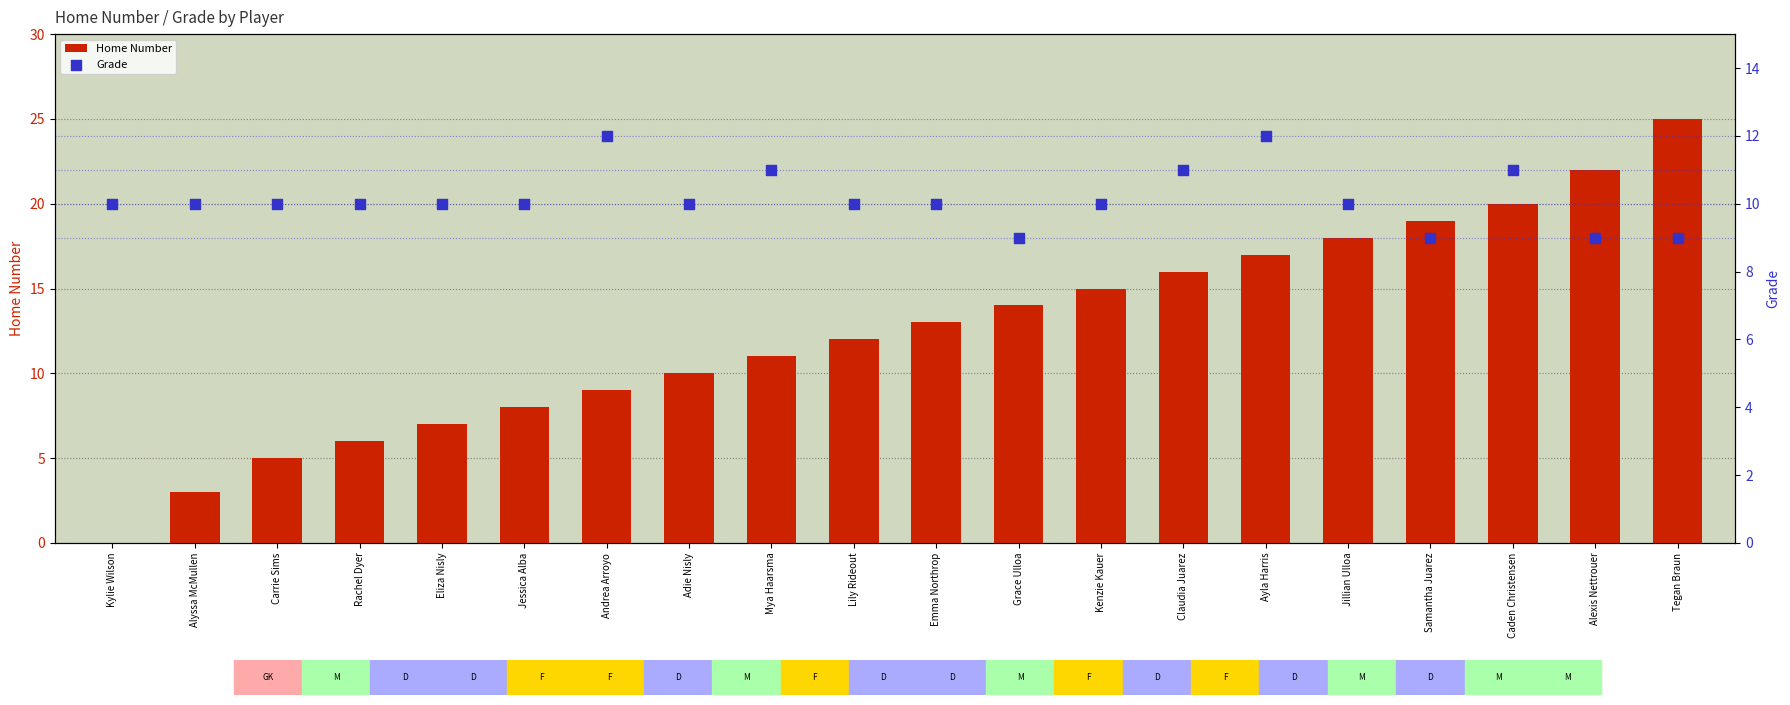

Which series contains the highest Y value?

Home Number